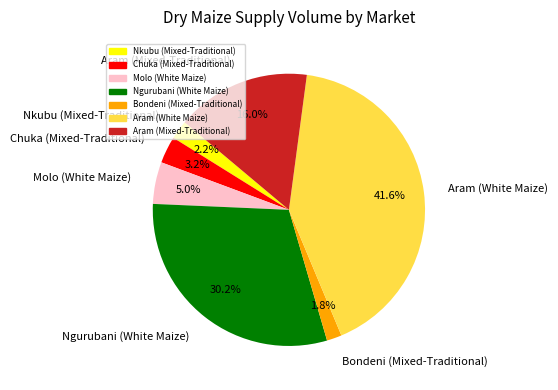

Is it true that Ngurubani (White Maize) is 15% of the pie?

False